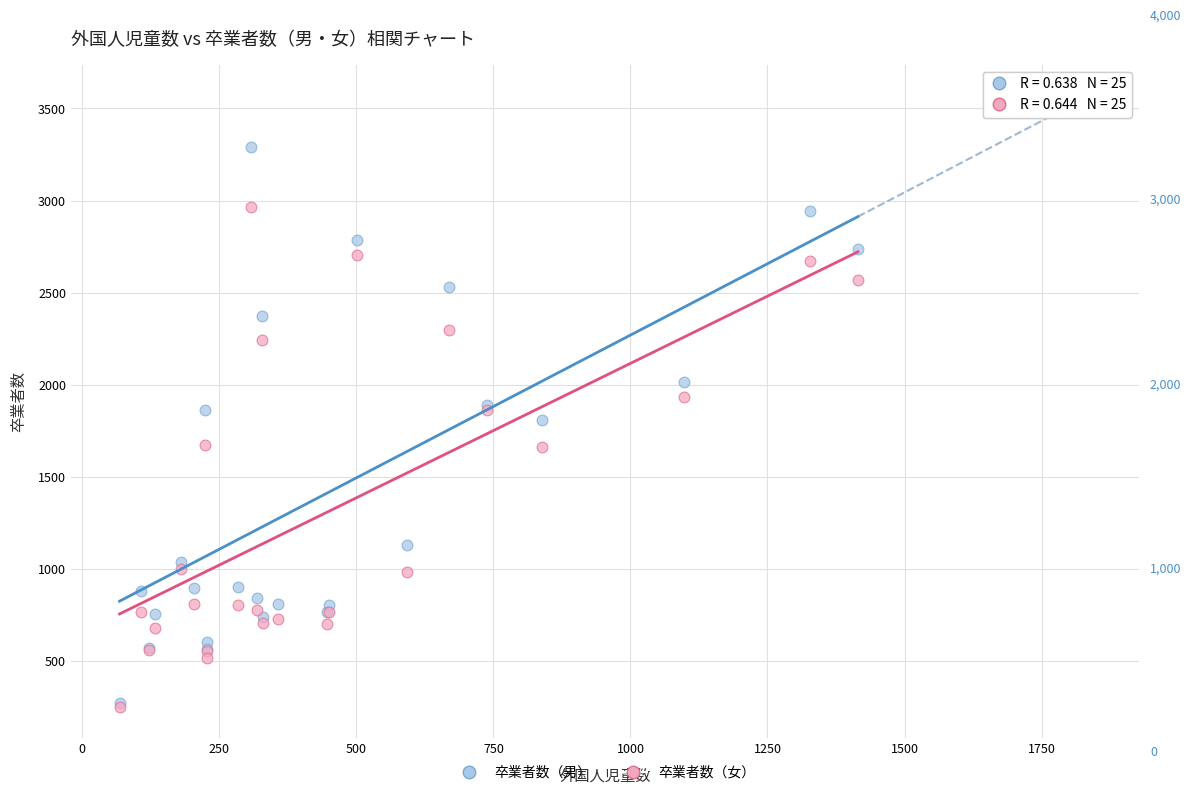

Which series has the widest spread of Y values?

卒業者数（男）